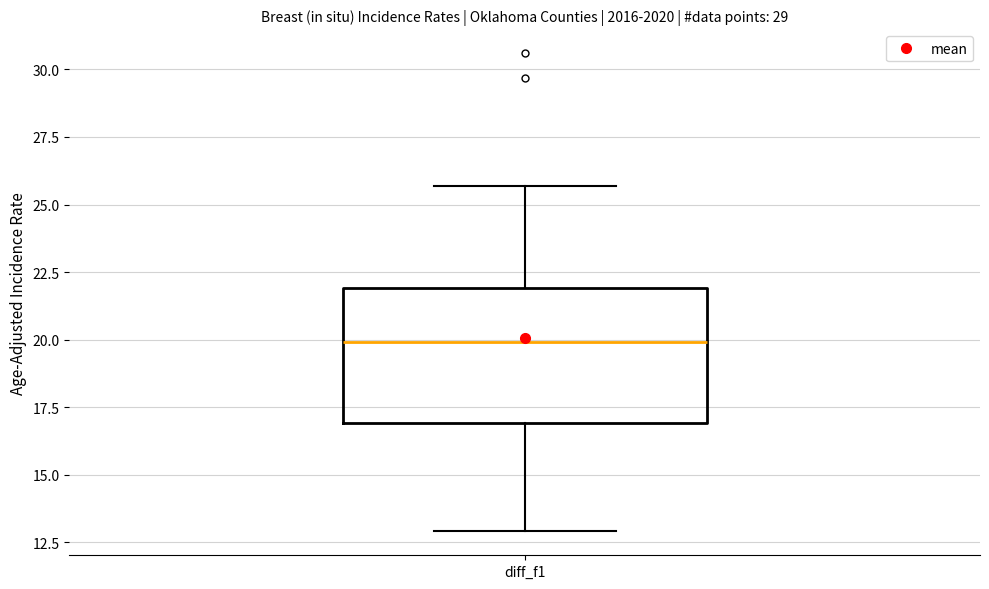

Where does the upper whisker of the box for diff_f1 end on the y-axis? The values are not printed on the chart, so give them approximately, as read against the axis.

25.5